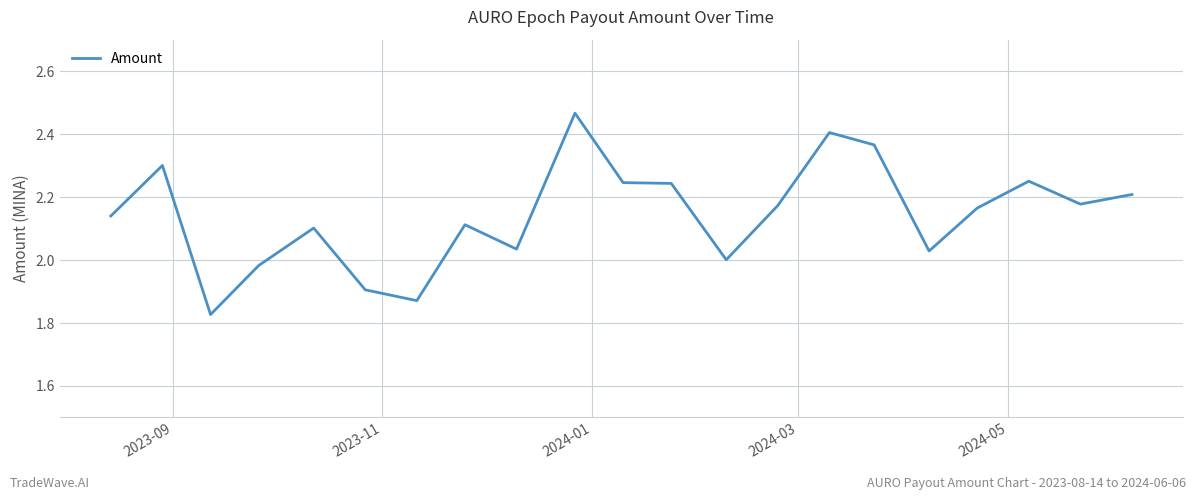

What is the difference between the maximum and minimum values?

0.6